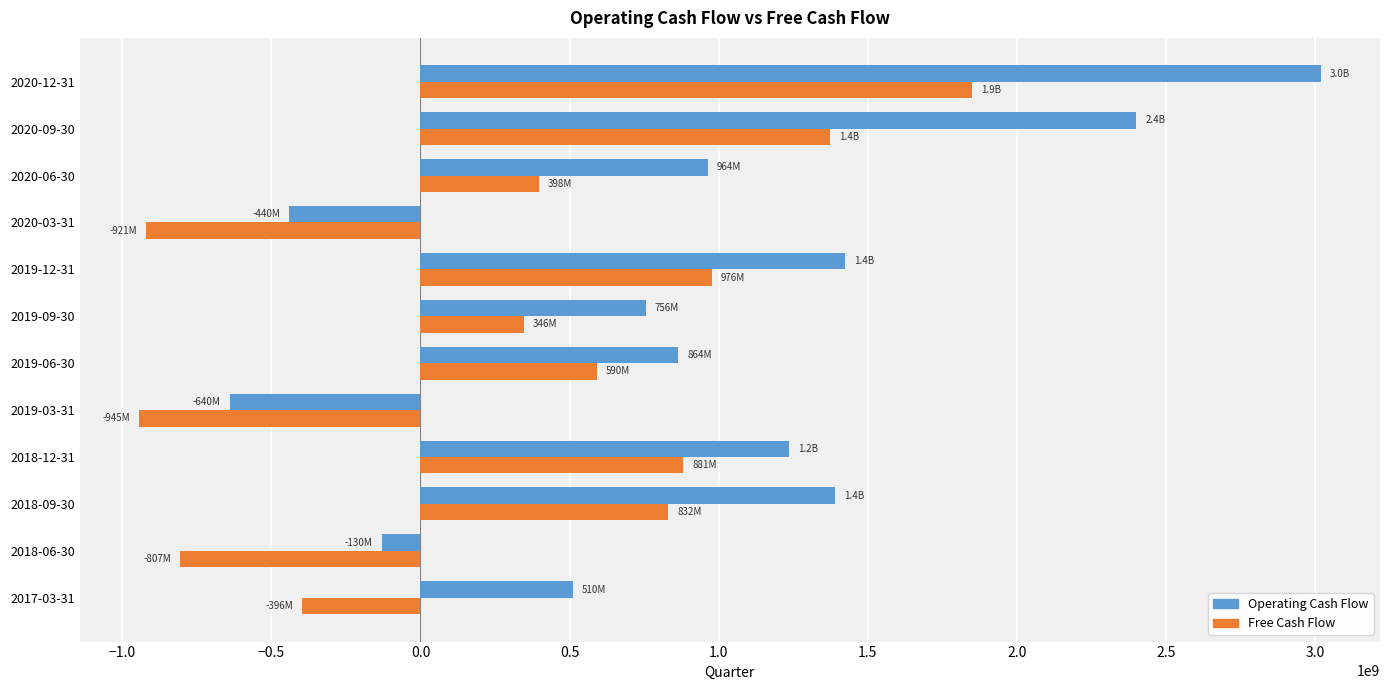

At which label is Operating Cash Flow closest to 1189697000?

2018-12-31